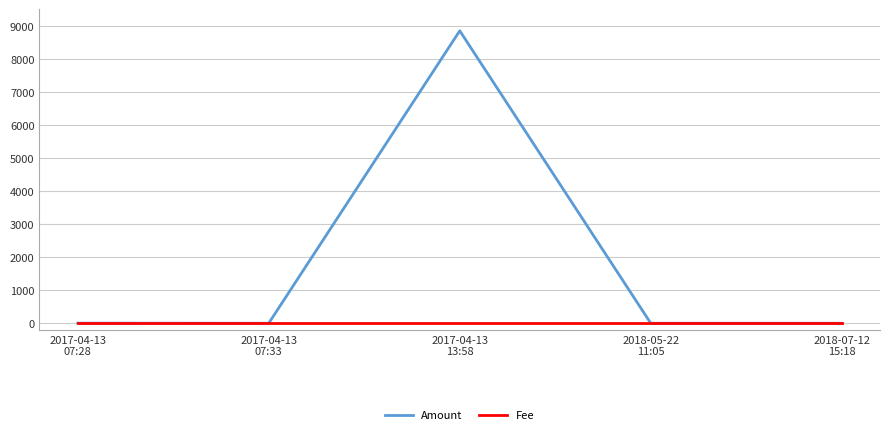

Rank the series by their maximum value, from lowest to highest.

Fee, Amount